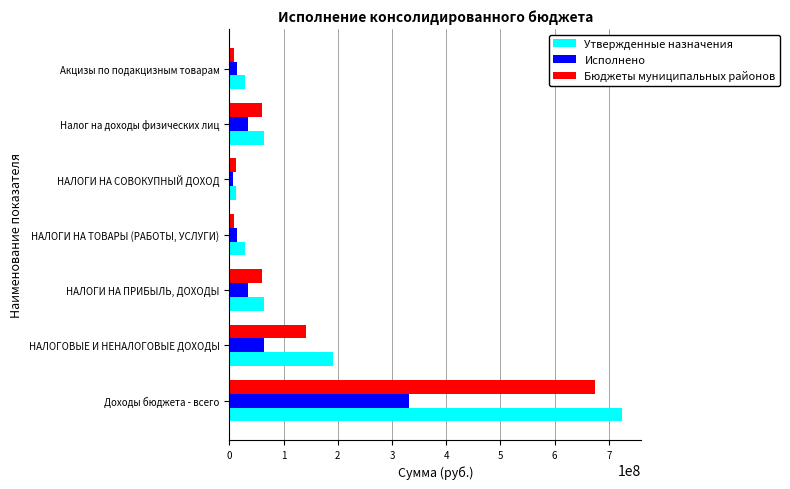

Rank the series by their average value, from lowest to highest.

Исполнено, Бюджеты муниципальных районов, Утвержденные назначения